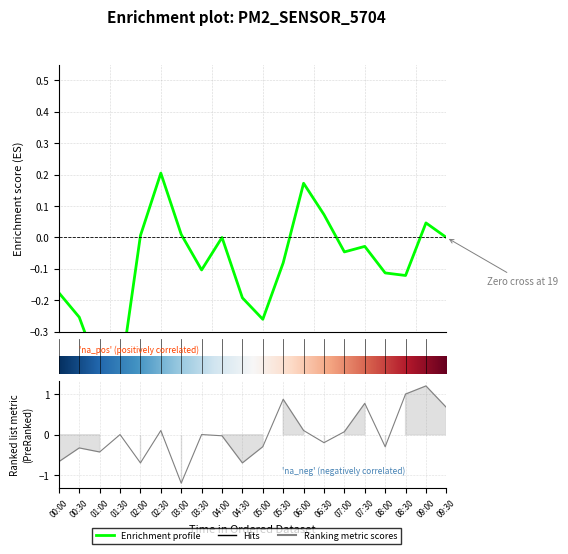

What is the label of the 1st point from the left?

00:00